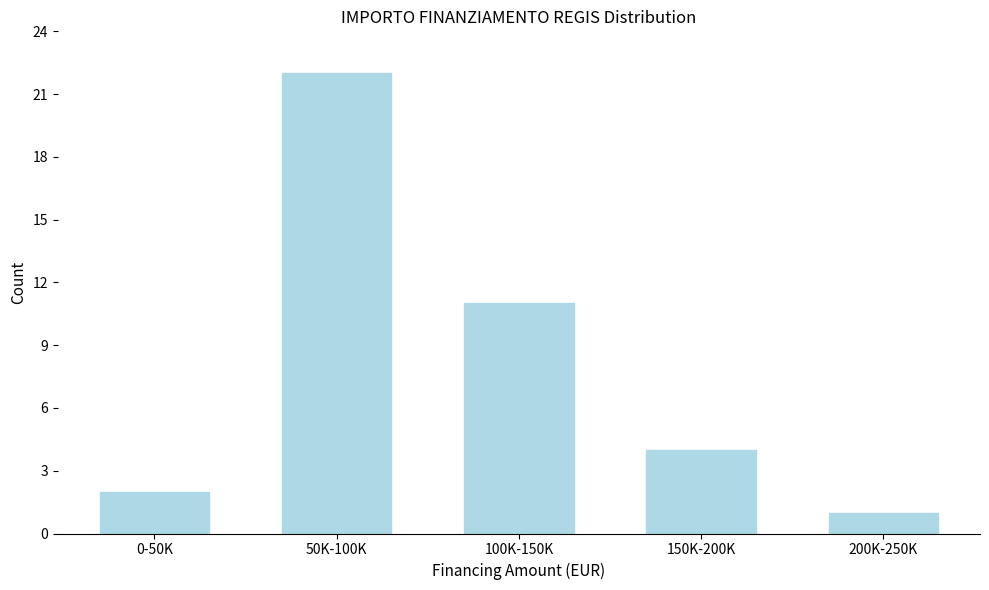

Reading right to left, extract all data points from this chart.

200K-250K=1	150K-200K=4	100K-150K=11	50K-100K=22	0-50K=2